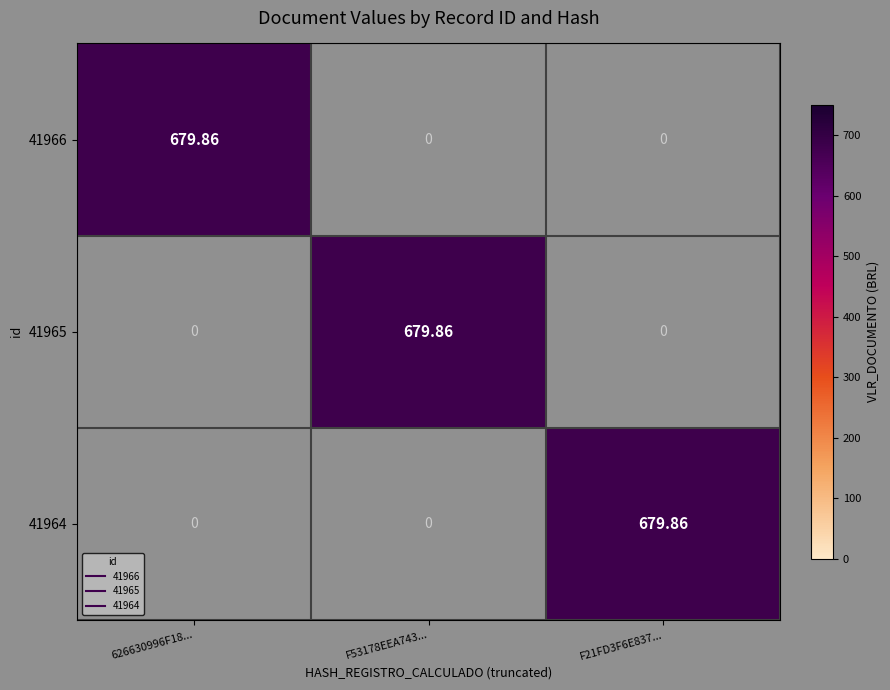

How many data points does each series have?

3